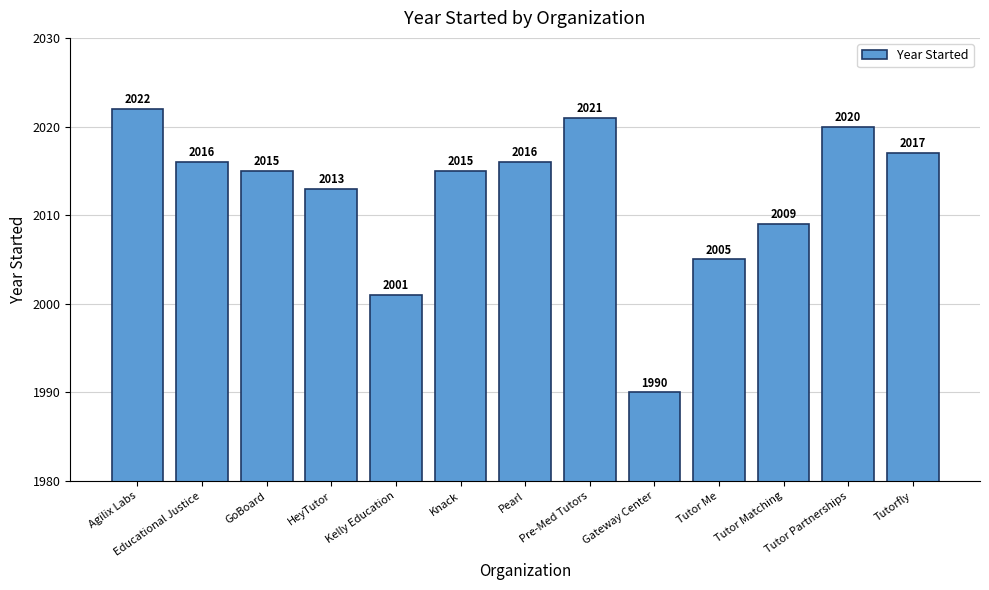

Where does the data first go above 2015?

Agilix Labs